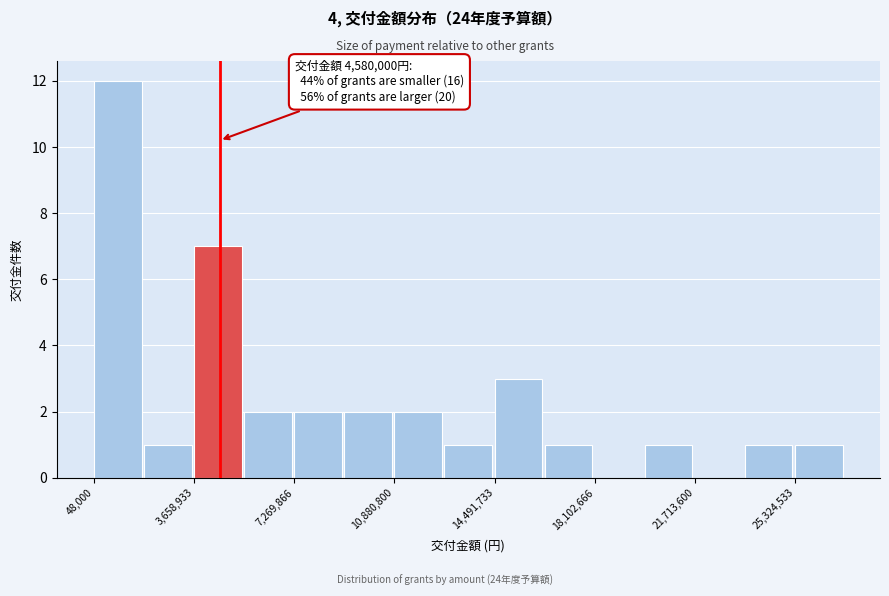

Read against the x-axis, roughly where is the centre of the tallest bar?

1000000